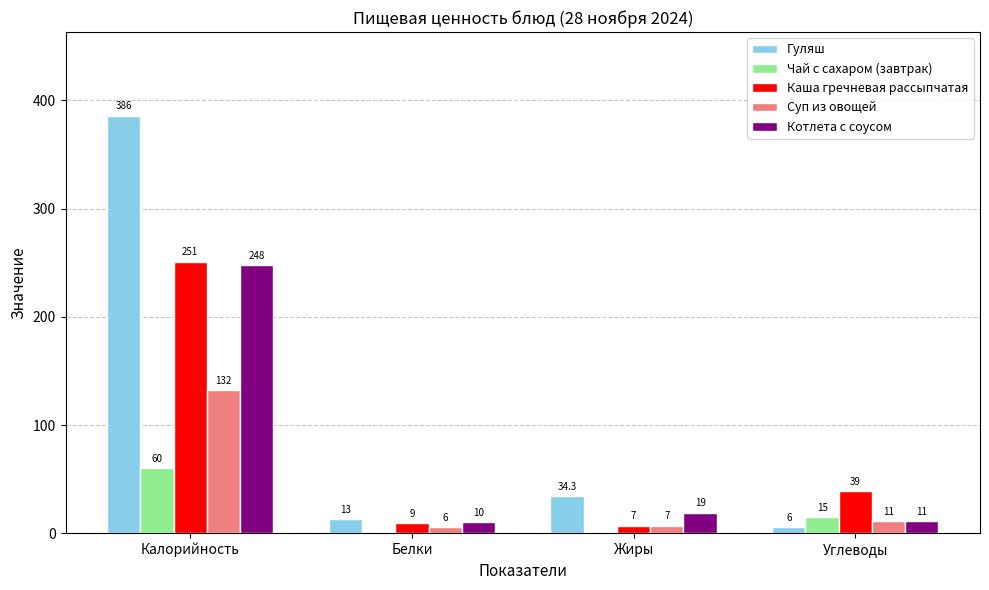

Which series has the largest total across all categories?

Гуляш